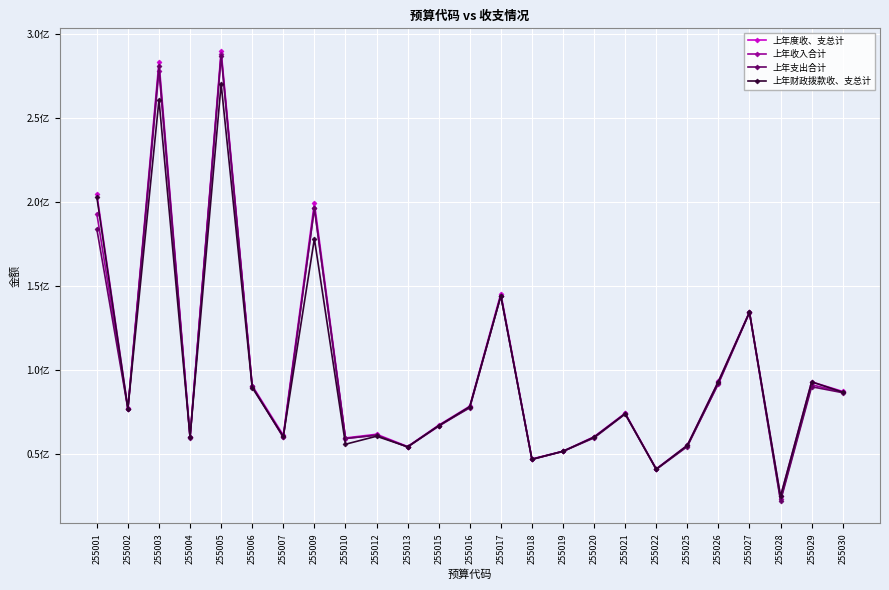

Reading left to right, what are all the values shown in this chart?

上年度收、支总计: 204815739.2	77073647.3	283764654.6	60141801.5	290214790.7	90558479.9	61029504.2	199601268.1	59363865.2	61557524.6	54242718.0	66964861.9	78267034.7	145498946.9	46846969.6	51428352.8	60091869.6	74098399.7	40910879.5	54997219.3	93097841.8	134597530.4	24526482.2	92803696.9	87080901.7
上年收入合计: 193117149.2	76818874.1	278344978.0	59700435.8	288463120.3	90014906.0	59785760.7	196390061.9	59016079.7	61104391.2	54014280.2	66281214.7	77682139.7	144166212.0	46598684.6	51306052.8	59662475.5	73936257.6	40702768.3	54628763.8	91645383.6	134113876.5	22651444.8	91064660.8	86670944.3
上年支出合计: 183925313.9	76680481.8	280967247.5	59605702.0	287299250.9	90105988.0	59807073.5	196468056.7	59030210.1	60984539.9	53943851.3	66716339.0	77312690.6	144182377.0	46529540.0	51397365.3	59384709.5	73593510.3	40587317.5	54219300.3	92000674.6	134316087.0	21792152.2	89894331.8	86339583.9
上年财政拨款收、支总计: 203068589.2	76829347.3	260923178.6	59936701.5	270463479.1	89382479.9	60247324.2	178141868.1	55606151.1	60374206.9	54081718.0	66622211.9	78022034.7	144159788.4	46663379.7	51407352.8	59859119.6	73777999.6	40772294.5	54902019.3	93019238.8	134221339.2	24526482.2	92803696.9	86670944.3